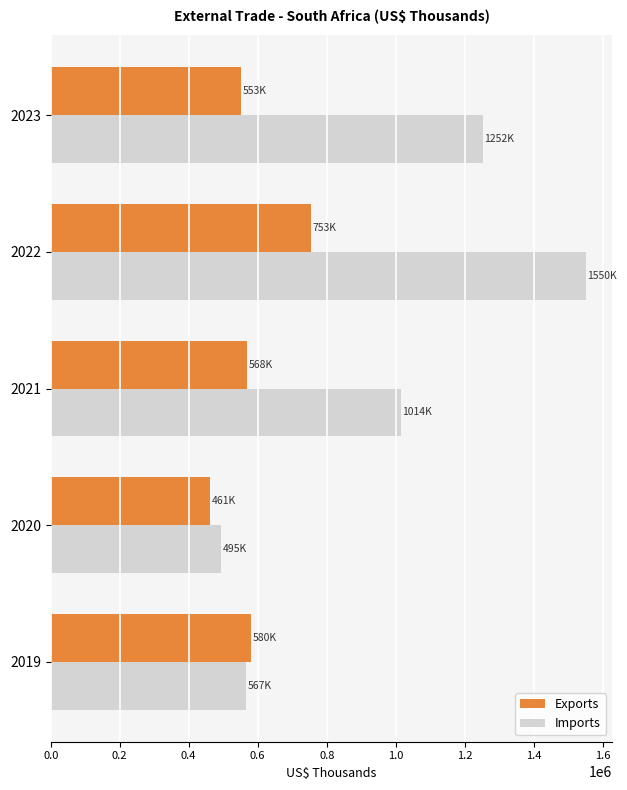

Which series has the largest range (max minus min)?

Imports